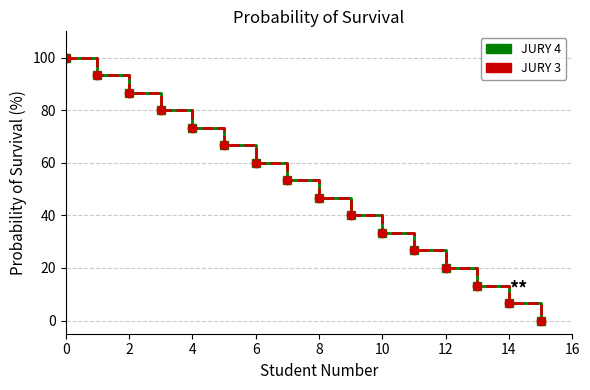

What is the difference between the maximum and second lowest values in the JURY 4 series?

93.3